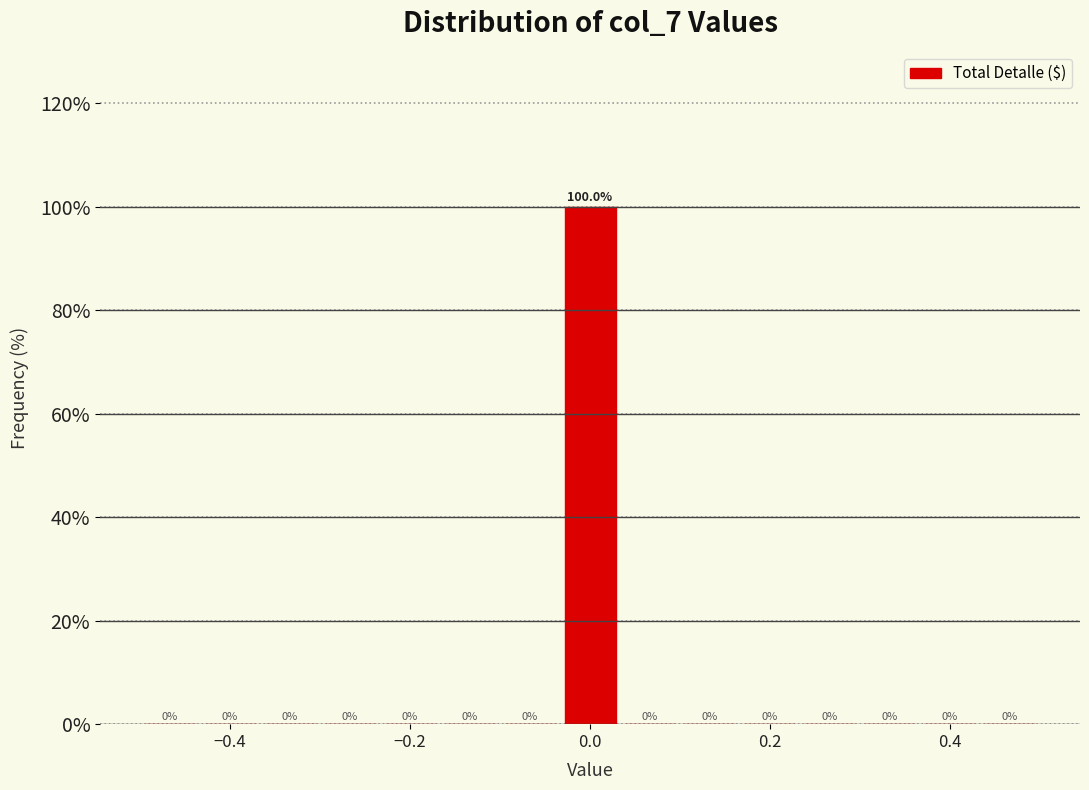

Around what value on the x-axis is the tallest bar? Give the approximate position of its centre, as read against the axis.

0.00